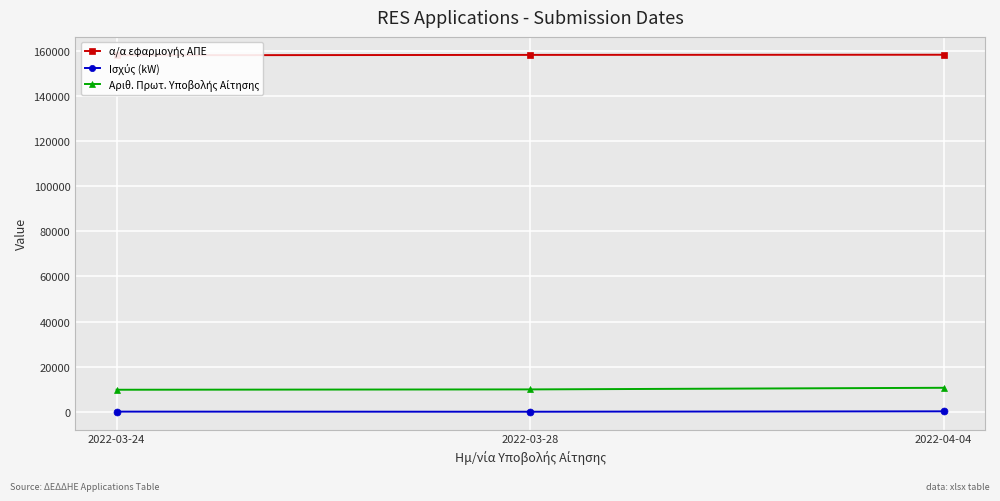

The Ισχύς (kW) series shows 13.5 at 2022-03-28. True or false?

False